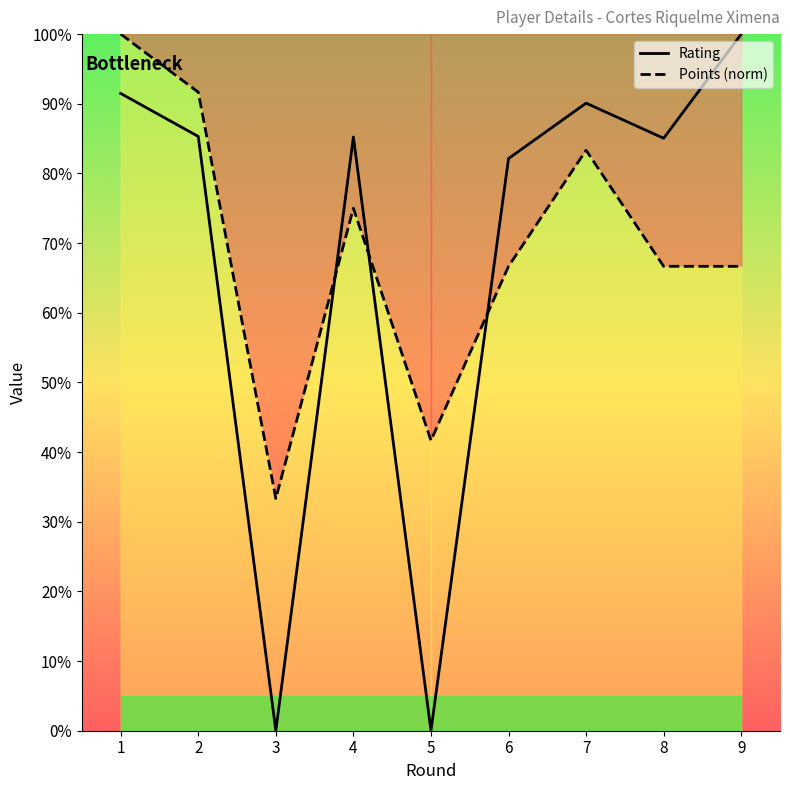

True or false: Points (norm) has a value of 41.3 at 8.

False